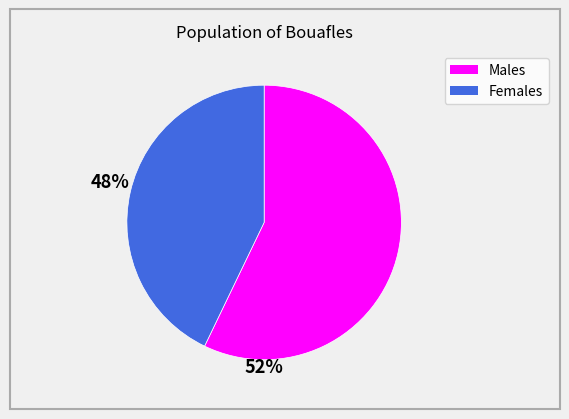

Is there a majority slice in this chart?

Yes